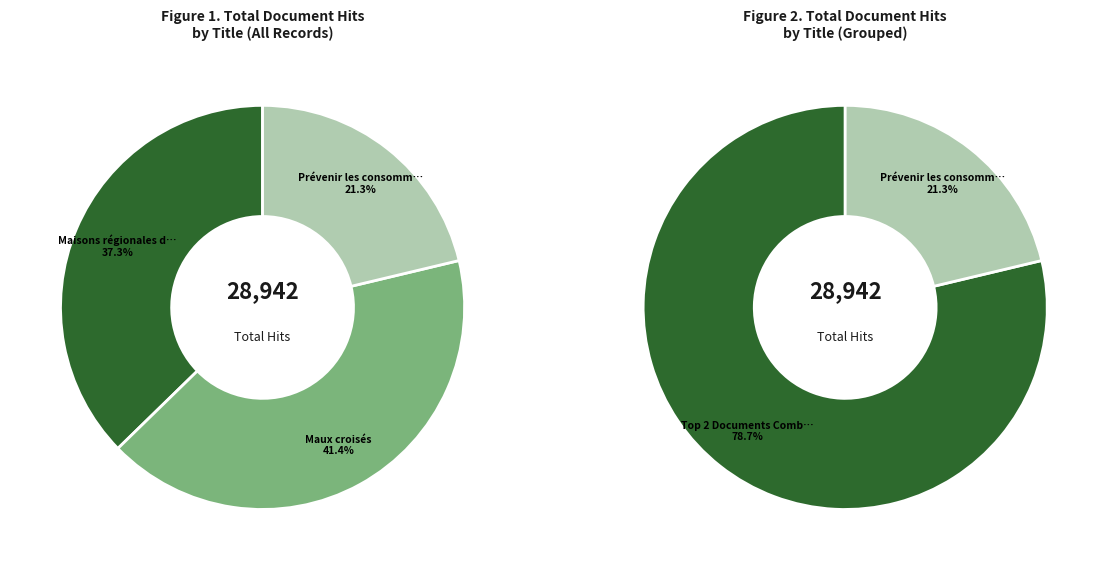

The Maisons régionales de la santé slice represents 37% of the pie. True or false?

True